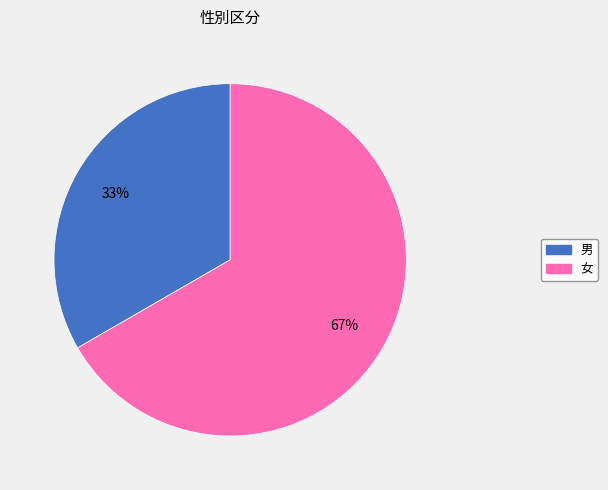

Count the number of slices in the pie.

2